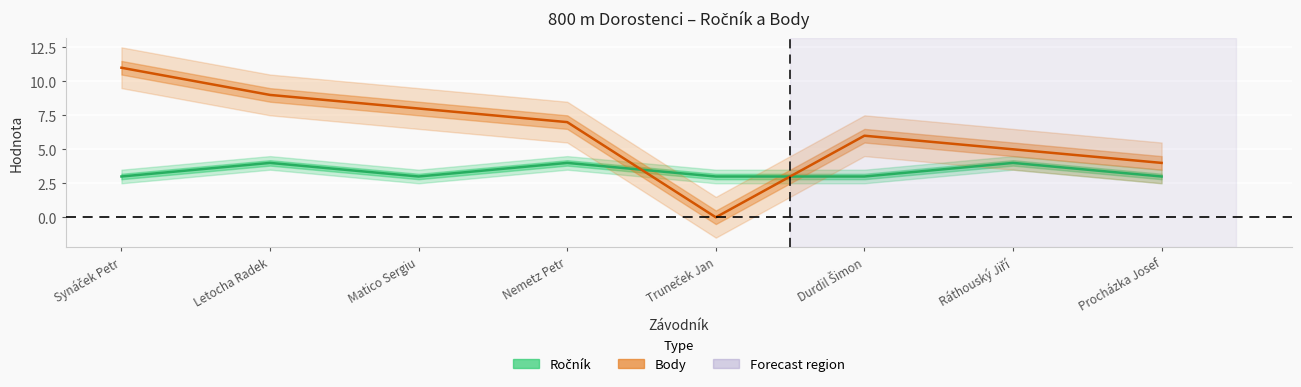

Reading right to left, transcribe all the data shown in this chart.

Ročník: Procházka Josef=3	Ráthouský Jiří=4	Durdil Šimon=3	Truneček Jan=3	Nemetz Petr=4	Matico Sergiu=3	Letocha Radek=4	Synáček Petr=3
Body: Procházka Josef=4	Ráthouský Jiří=5	Durdil Šimon=6	Truneček Jan=0	Nemetz Petr=7	Matico Sergiu=8	Letocha Radek=9	Synáček Petr=11